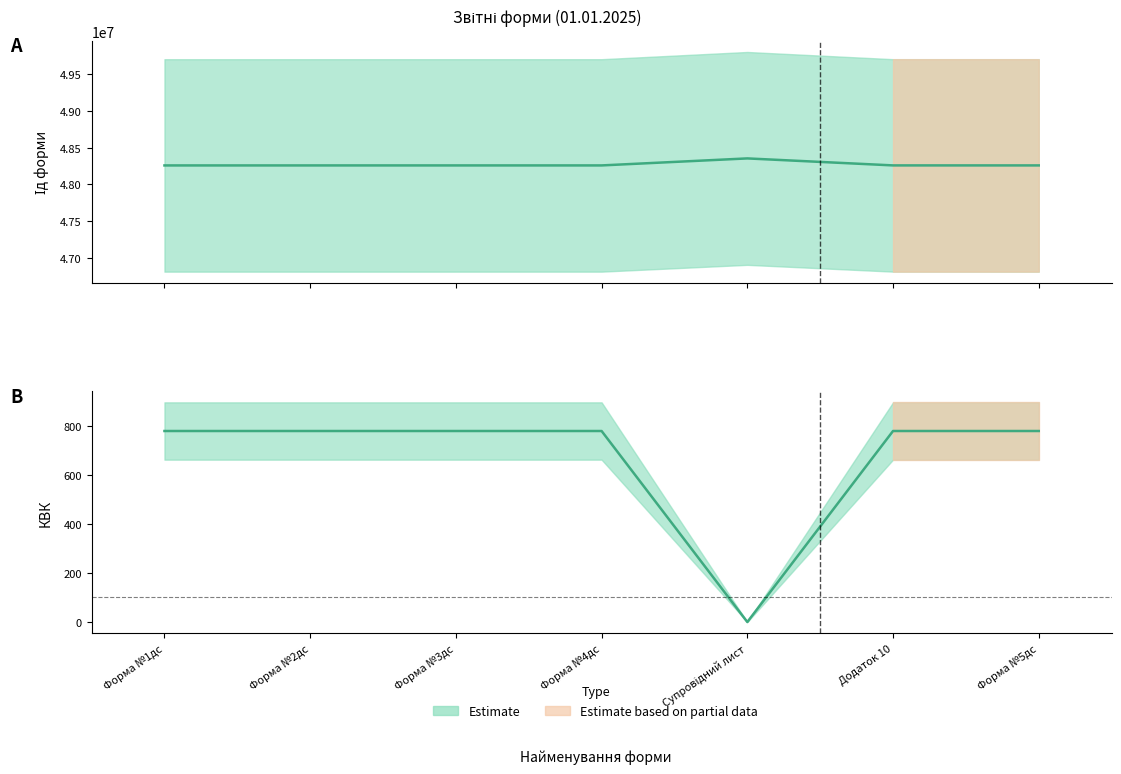

At which category does the chart reach its peak across all series?

Супровідний лист